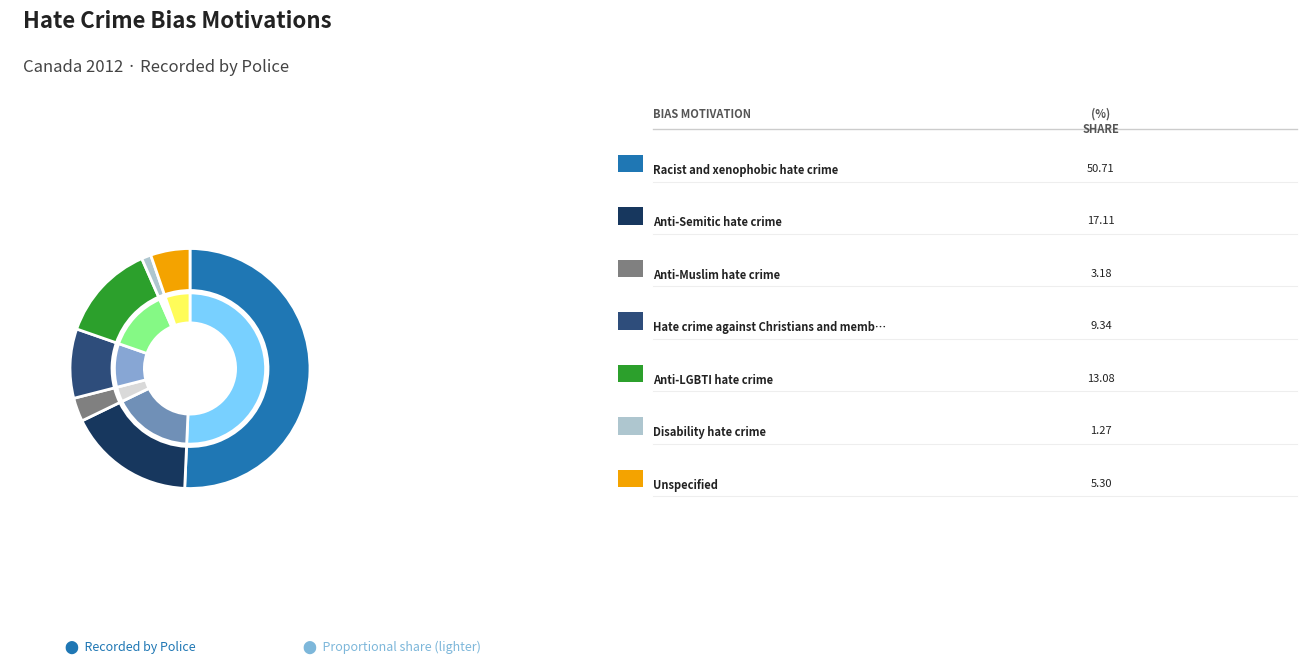

To the nearest percent, what is the average slice percentage?

14%